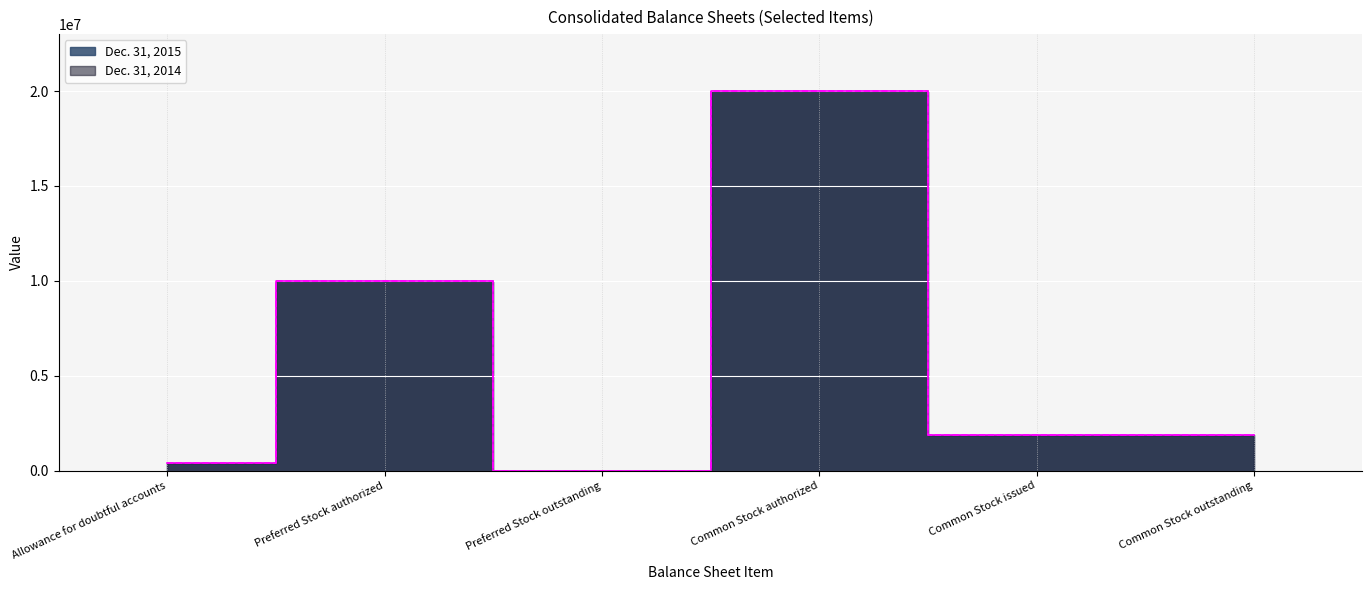

How many data points in Dec. 31, 2015 are less than 1861106?

2